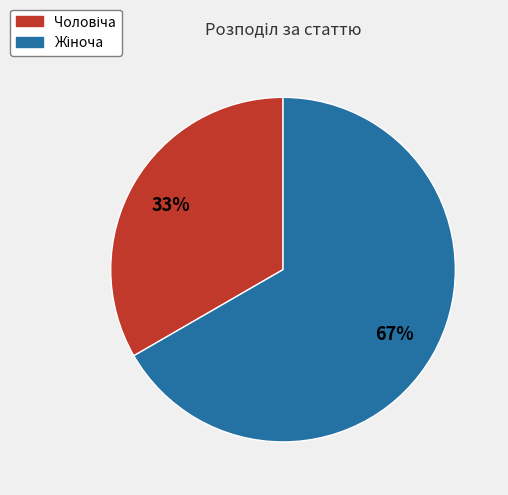

Count the number of slices in the pie.

2